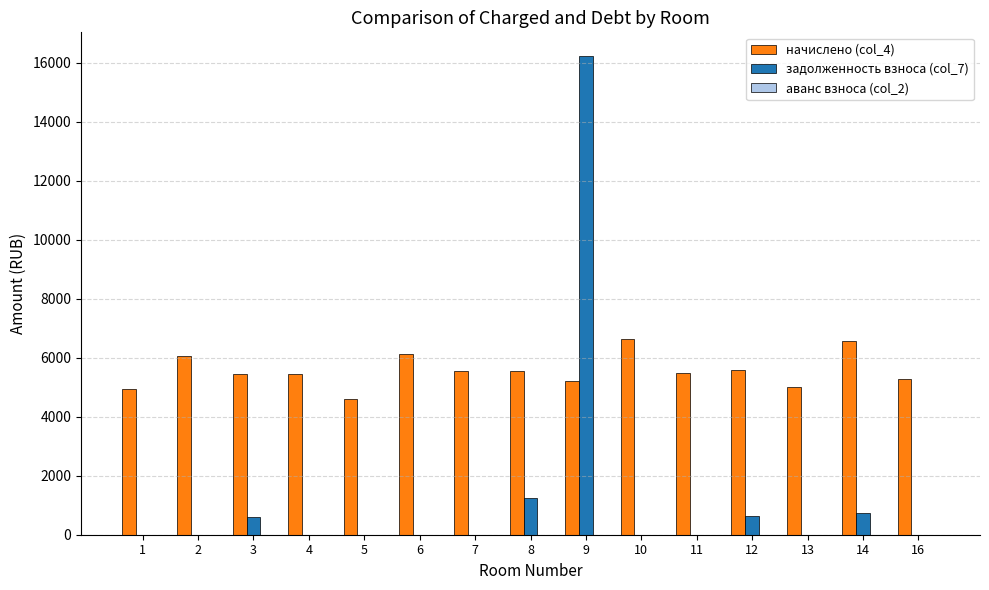

What is the total value across all series at 14?

7314.0